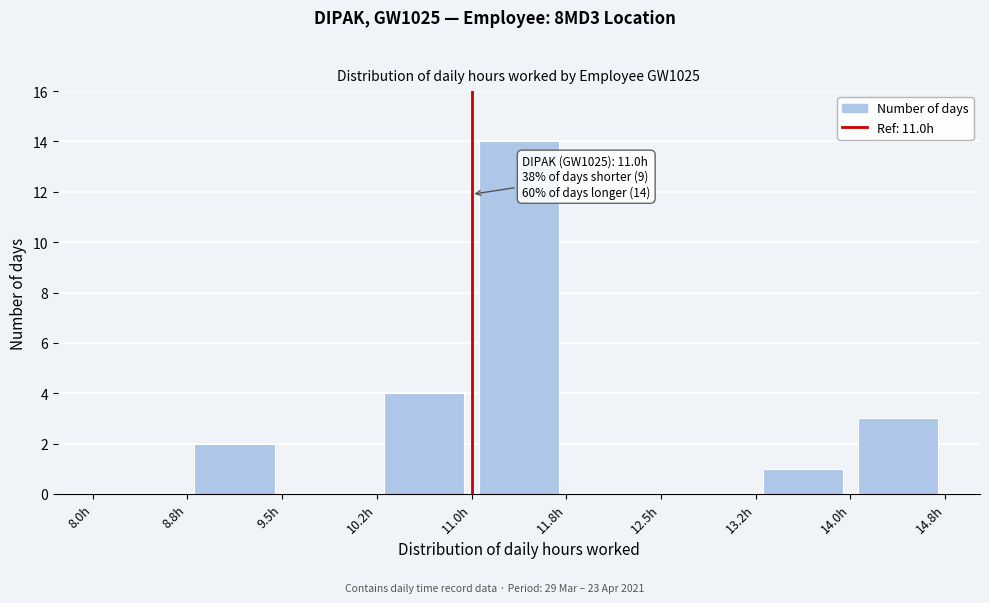

Over which range of the x-axis is the bar tallest?

11.00 to 11.75